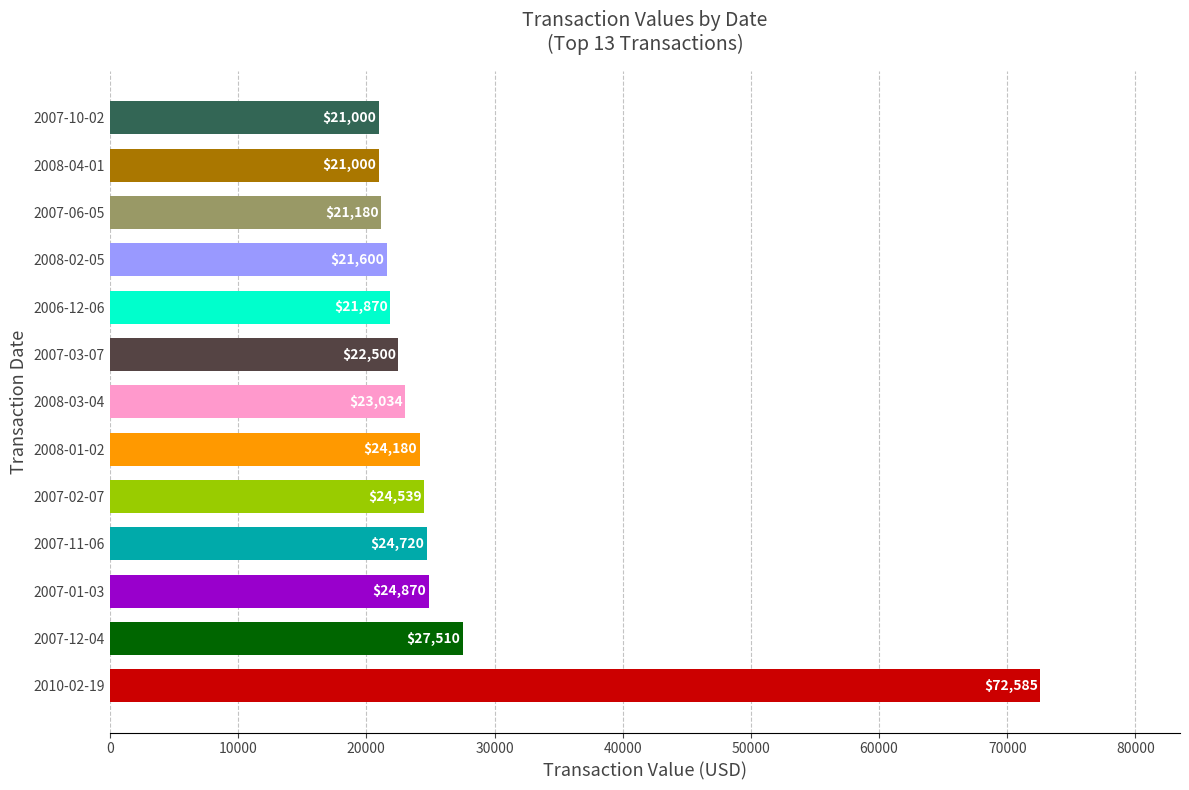

Does the chart contain any negative values?

No